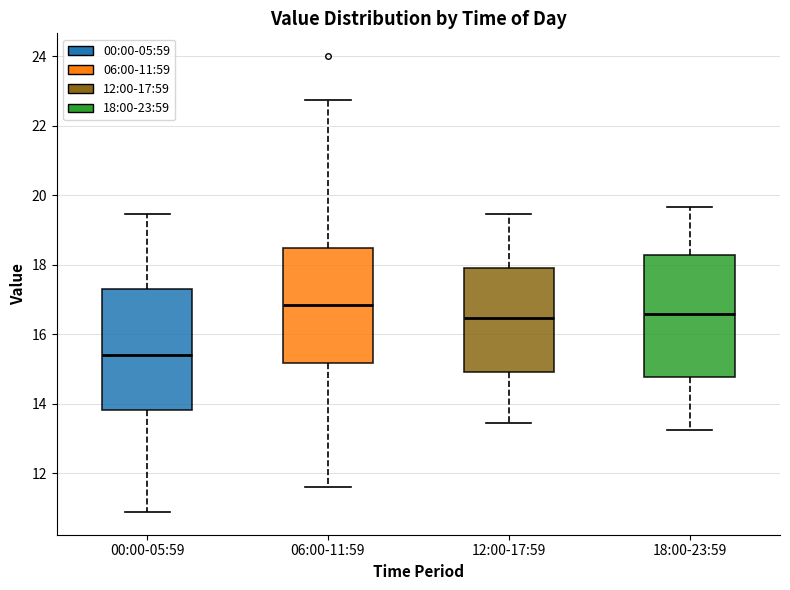

Which box's median line is the highest?

06:00-11:59